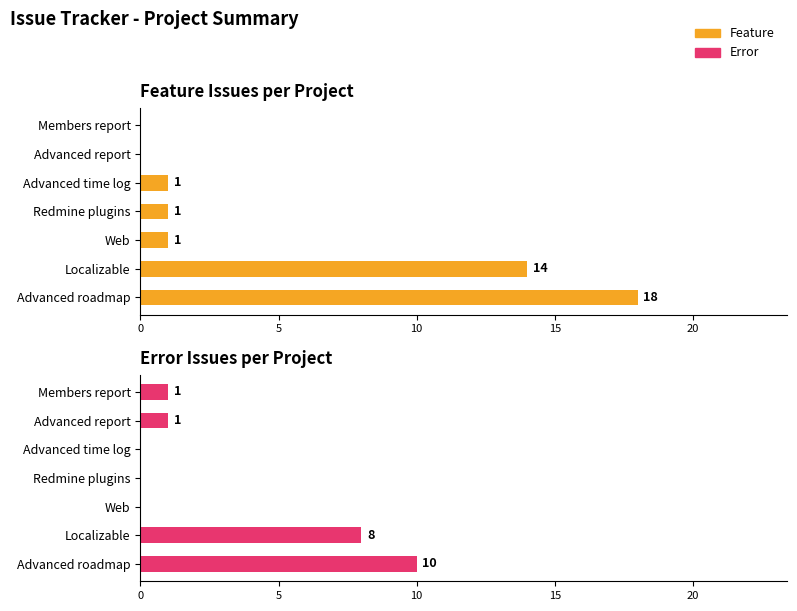

Reading left to right, extract all data points from this chart.

Feature: 18	14	1	1	1	0	0
Error: 10	8	0	0	0	1	1